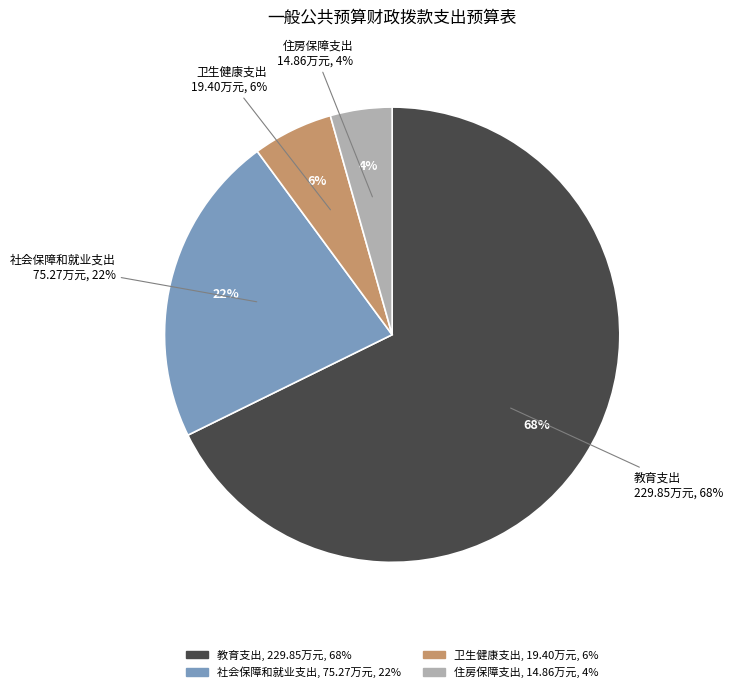

What is the smallest slice in the pie chart?

住房保障支出